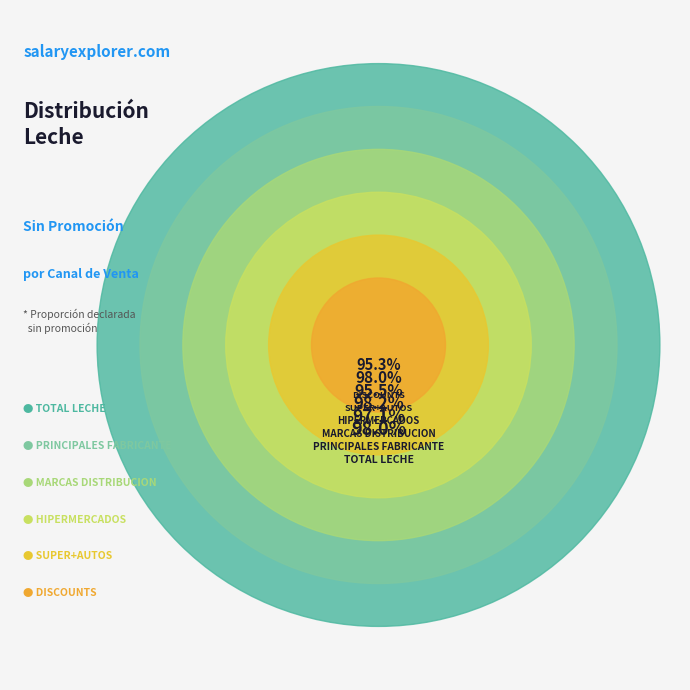

Does TOTAL LECHE account for over 50% of the chart?

No